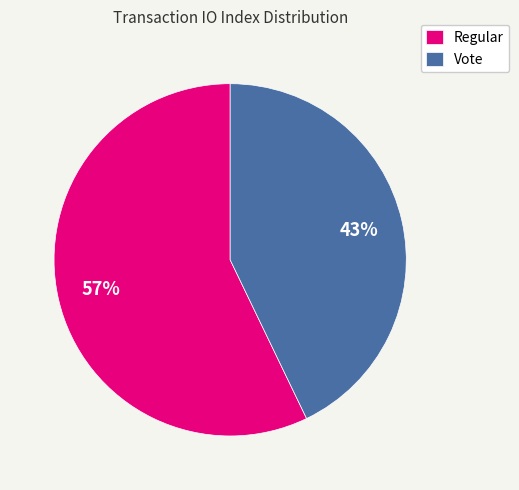

Which category accounts for the majority?

Regular